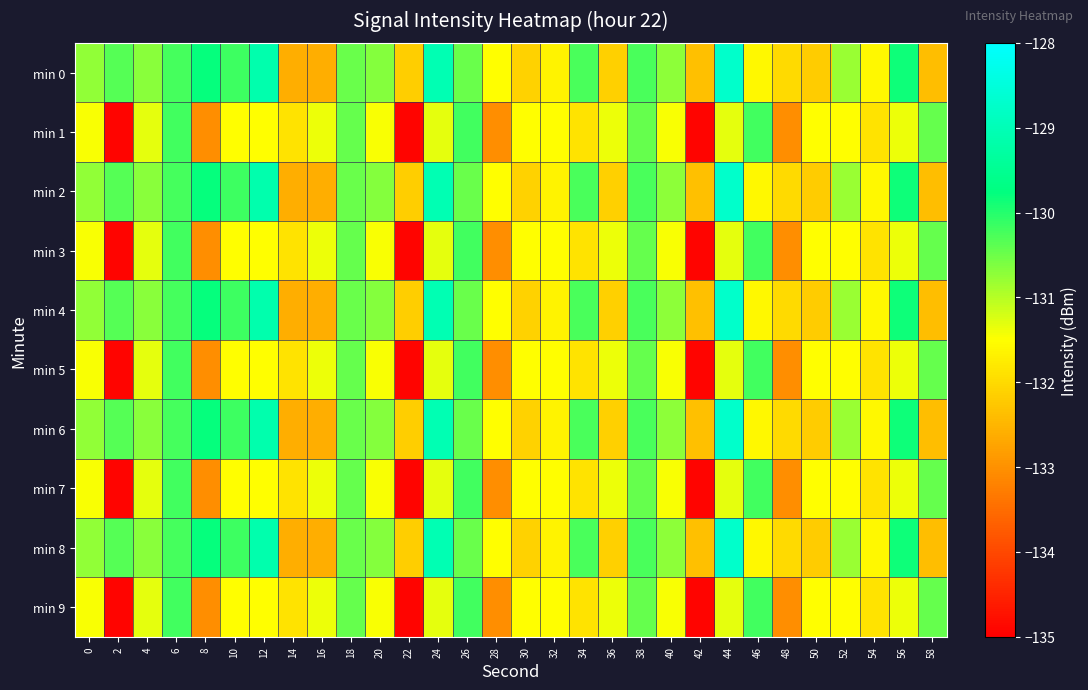

Reading right to left, transcribe all the data shown in this chart.

min 0: 58=-132.4	56=-129.9	54=-131.6	52=-130.8	50=-132.2	48=-132.0	46=-131.6	44=-128.7	42=-132.4	40=-130.7	38=-130.3	36=-132.1	34=-130.3	32=-131.6	30=-132.1	28=-131.5	26=-130.5	24=-129.1	22=-132.2	20=-130.7	18=-130.5	16=-132.6	14=-132.6	12=-129.1	10=-130.2	8=-129.8	6=-130.2	4=-130.7	2=-130.3	0=-130.7
min 1: 58=-130.4	56=-131.4	54=-131.9	52=-131.5	50=-131.5	48=-133.1	46=-130.2	44=-131.3	42=-134.9	40=-131.5	38=-130.4	36=-131.4	34=-131.9	32=-131.5	30=-131.5	28=-133.1	26=-130.2	24=-131.3	22=-134.9	20=-131.5	18=-130.4	16=-131.4	14=-131.9	12=-131.5	10=-131.5	8=-133.1	6=-130.2	4=-131.3	2=-134.9	0=-131.5
min 2: 58=-132.4	56=-129.9	54=-131.6	52=-130.8	50=-132.2	48=-132.0	46=-131.6	44=-128.7	42=-132.4	40=-130.7	38=-130.3	36=-132.1	34=-130.3	32=-131.6	30=-132.1	28=-131.5	26=-130.5	24=-129.1	22=-132.2	20=-130.7	18=-130.5	16=-132.6	14=-132.6	12=-129.1	10=-130.2	8=-129.8	6=-130.2	4=-130.7	2=-130.3	0=-130.7
min 3: 58=-130.4	56=-131.4	54=-131.9	52=-131.5	50=-131.5	48=-133.1	46=-130.2	44=-131.3	42=-134.9	40=-131.5	38=-130.4	36=-131.4	34=-131.9	32=-131.5	30=-131.5	28=-133.1	26=-130.2	24=-131.3	22=-134.9	20=-131.5	18=-130.4	16=-131.4	14=-131.9	12=-131.5	10=-131.5	8=-133.1	6=-130.2	4=-131.3	2=-134.9	0=-131.5
min 4: 58=-132.4	56=-129.9	54=-131.6	52=-130.8	50=-132.2	48=-132.0	46=-131.6	44=-128.7	42=-132.4	40=-130.7	38=-130.3	36=-132.1	34=-130.3	32=-131.6	30=-132.1	28=-131.5	26=-130.5	24=-129.1	22=-132.2	20=-130.7	18=-130.5	16=-132.6	14=-132.6	12=-129.1	10=-130.2	8=-129.8	6=-130.2	4=-130.7	2=-130.3	0=-130.7
min 5: 58=-130.4	56=-131.4	54=-131.9	52=-131.5	50=-131.5	48=-133.1	46=-130.2	44=-131.3	42=-134.9	40=-131.5	38=-130.4	36=-131.4	34=-131.9	32=-131.5	30=-131.5	28=-133.1	26=-130.2	24=-131.3	22=-134.9	20=-131.5	18=-130.4	16=-131.4	14=-131.9	12=-131.5	10=-131.5	8=-133.1	6=-130.2	4=-131.3	2=-134.9	0=-131.5
min 6: 58=-132.4	56=-129.9	54=-131.6	52=-130.8	50=-132.2	48=-132.0	46=-131.6	44=-128.7	42=-132.4	40=-130.7	38=-130.3	36=-132.1	34=-130.3	32=-131.6	30=-132.1	28=-131.5	26=-130.5	24=-129.1	22=-132.2	20=-130.7	18=-130.5	16=-132.6	14=-132.6	12=-129.1	10=-130.2	8=-129.8	6=-130.2	4=-130.7	2=-130.3	0=-130.7
min 7: 58=-130.4	56=-131.4	54=-131.9	52=-131.5	50=-131.5	48=-133.1	46=-130.2	44=-131.3	42=-134.9	40=-131.5	38=-130.4	36=-131.4	34=-131.9	32=-131.5	30=-131.5	28=-133.1	26=-130.2	24=-131.3	22=-134.9	20=-131.5	18=-130.4	16=-131.4	14=-131.9	12=-131.5	10=-131.5	8=-133.1	6=-130.2	4=-131.3	2=-134.9	0=-131.5
min 8: 58=-132.4	56=-129.9	54=-131.6	52=-130.8	50=-132.2	48=-132.0	46=-131.6	44=-128.7	42=-132.4	40=-130.7	38=-130.3	36=-132.1	34=-130.3	32=-131.6	30=-132.1	28=-131.5	26=-130.5	24=-129.1	22=-132.2	20=-130.7	18=-130.5	16=-132.6	14=-132.6	12=-129.1	10=-130.2	8=-129.8	6=-130.2	4=-130.7	2=-130.3	0=-130.7
min 9: 58=-130.4	56=-131.4	54=-131.9	52=-131.5	50=-131.5	48=-133.1	46=-130.2	44=-131.3	42=-134.9	40=-131.5	38=-130.4	36=-131.4	34=-131.9	32=-131.5	30=-131.5	28=-133.1	26=-130.2	24=-131.3	22=-134.9	20=-131.5	18=-130.4	16=-131.4	14=-131.9	12=-131.5	10=-131.5	8=-133.1	6=-130.2	4=-131.3	2=-134.9	0=-131.5